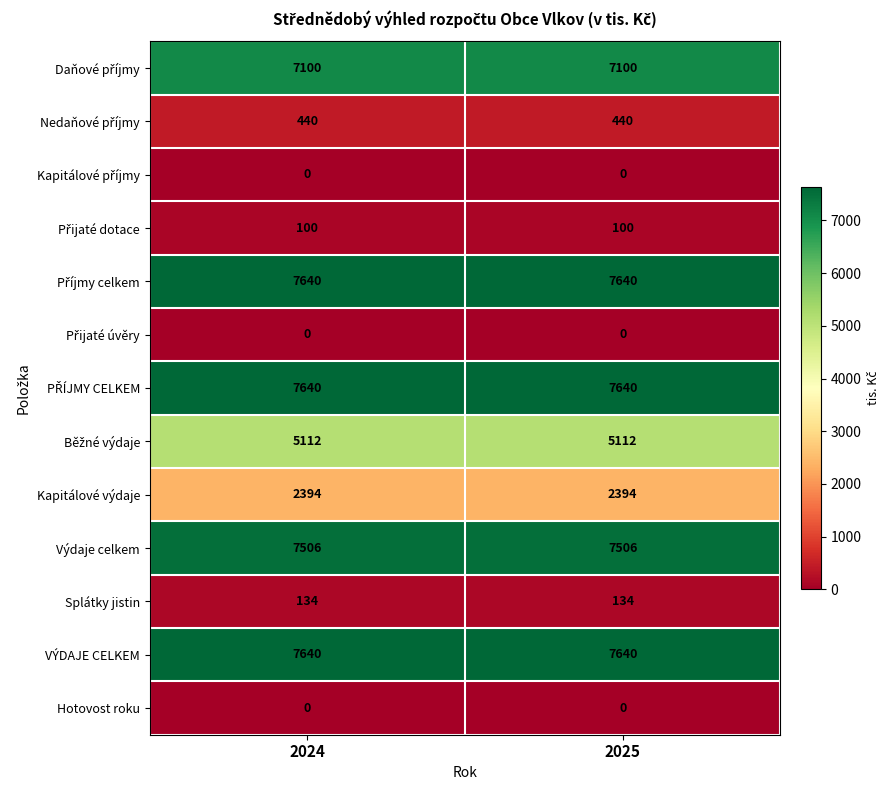

What is the total value across all series at 2025?

45706